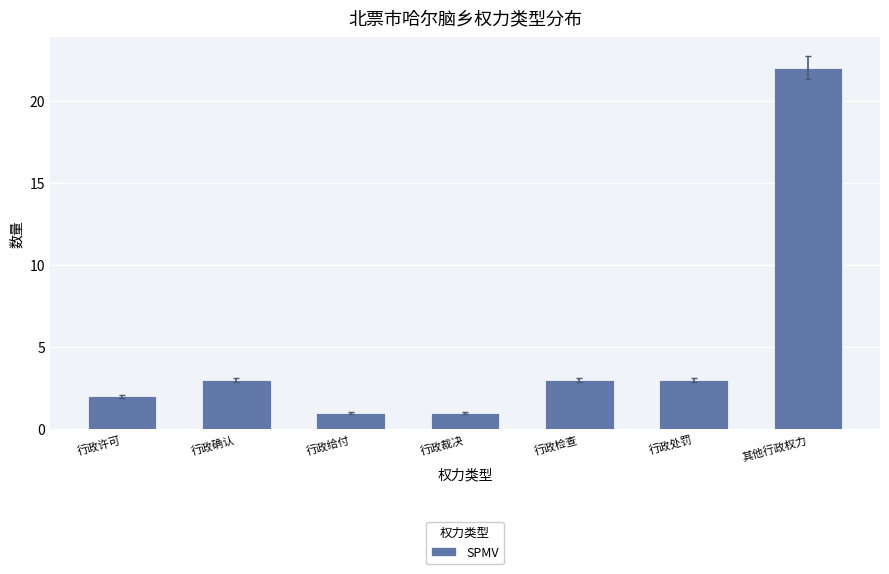

The chart shows a value of 2 at 行政给付. True or false?

False